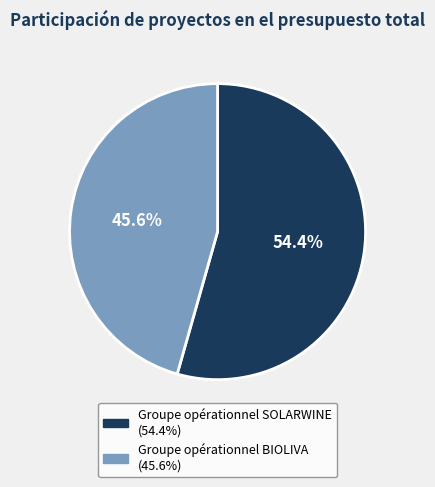

Count the number of slices in the pie.

2